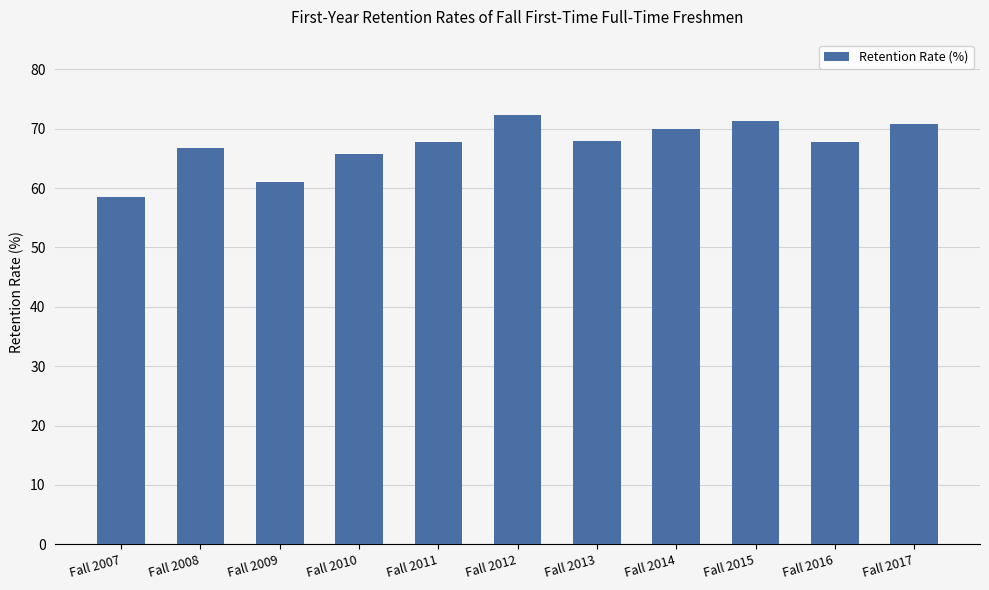

What is the smallest value displayed?

58.5